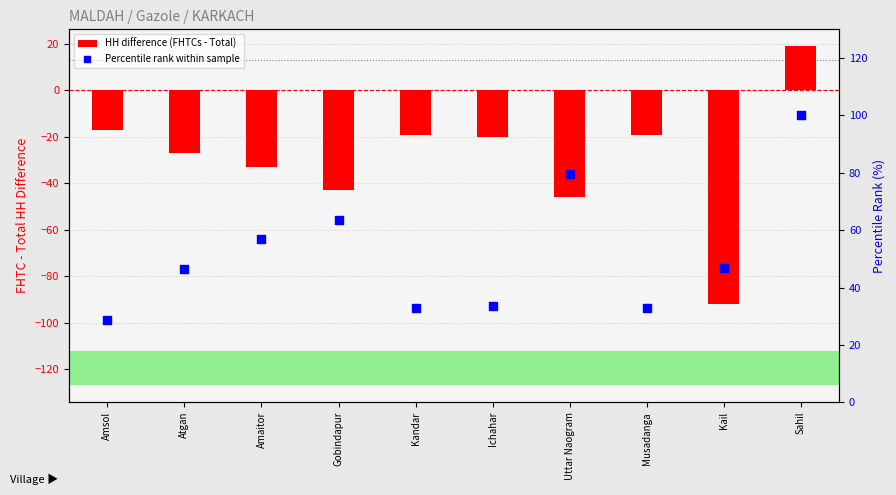

What are all the series names shown in the legend?

HH difference (FHTCs - Total), Percentile rank within sample